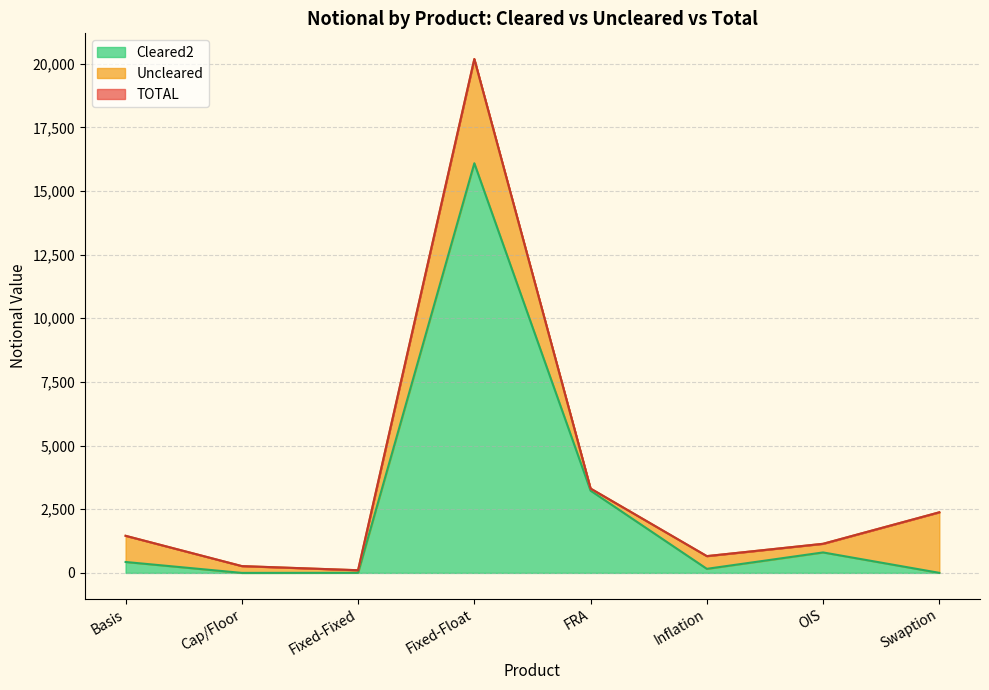

Which series has the largest total across all categories?

TOTAL